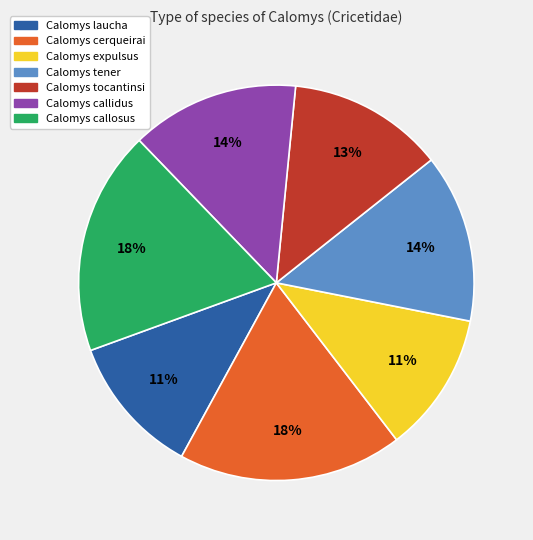

Is the sum of Calomys laucha and Calomys callidus greater than half?

No